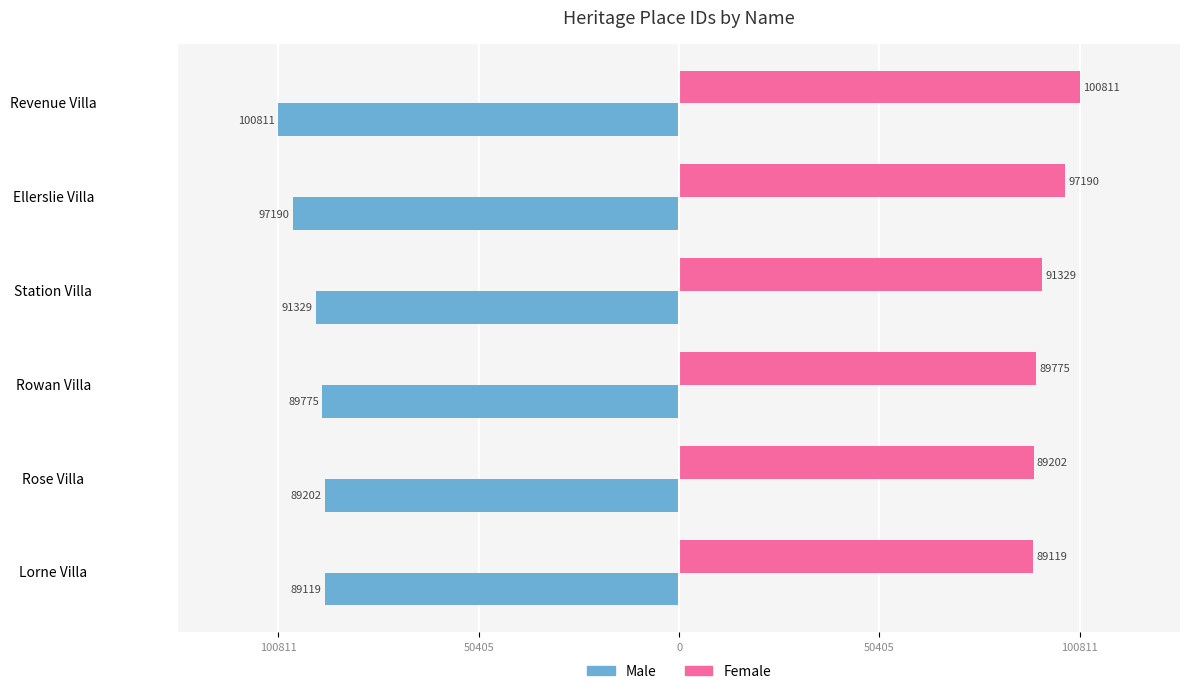

What are all the series names shown in the legend?

Male, Female